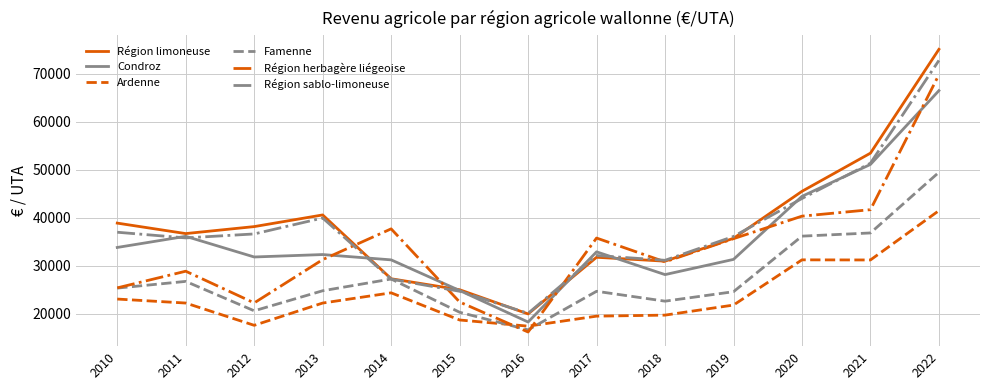

Which category has the highest value across all series?

2022